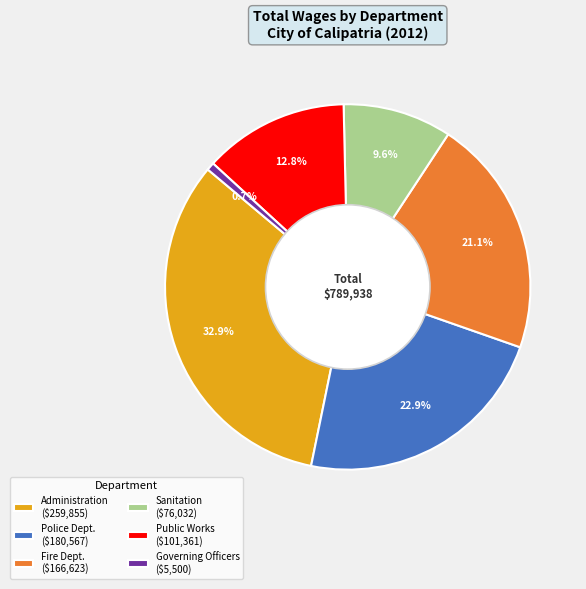

Does any single category account for the majority?

No